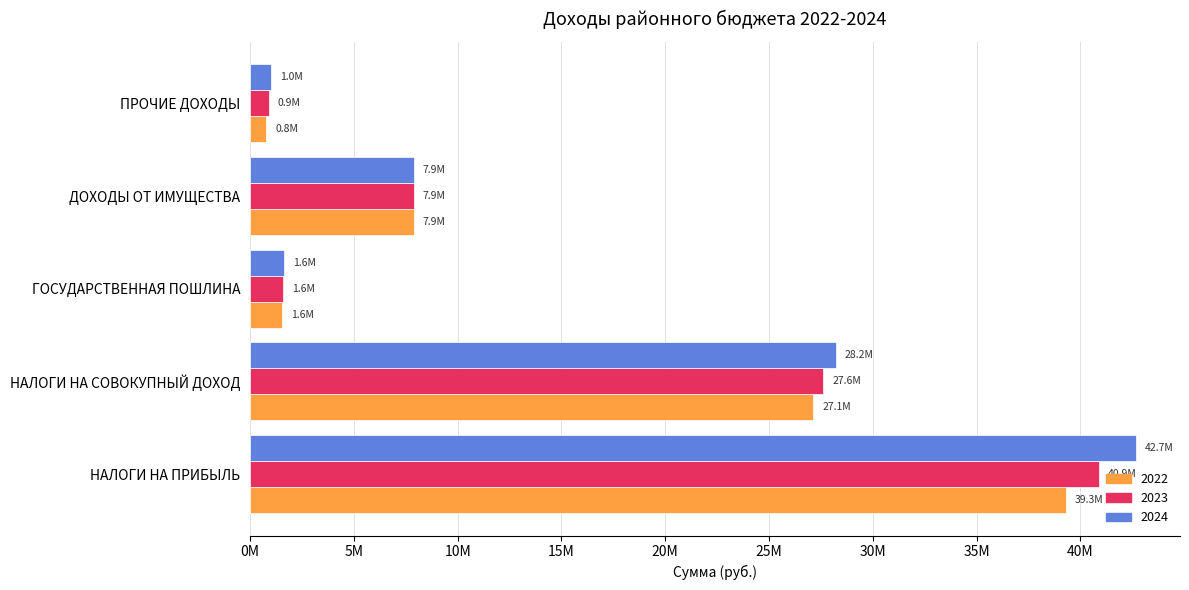

Reading left to right, extract all data points from this chart.

2022: 39317774	27139990	1550000	7901500	787500
2023: 40916767	27620459	1600000	7901500	905210
2024: 42670549	28216765	1650000	7901500	1019500